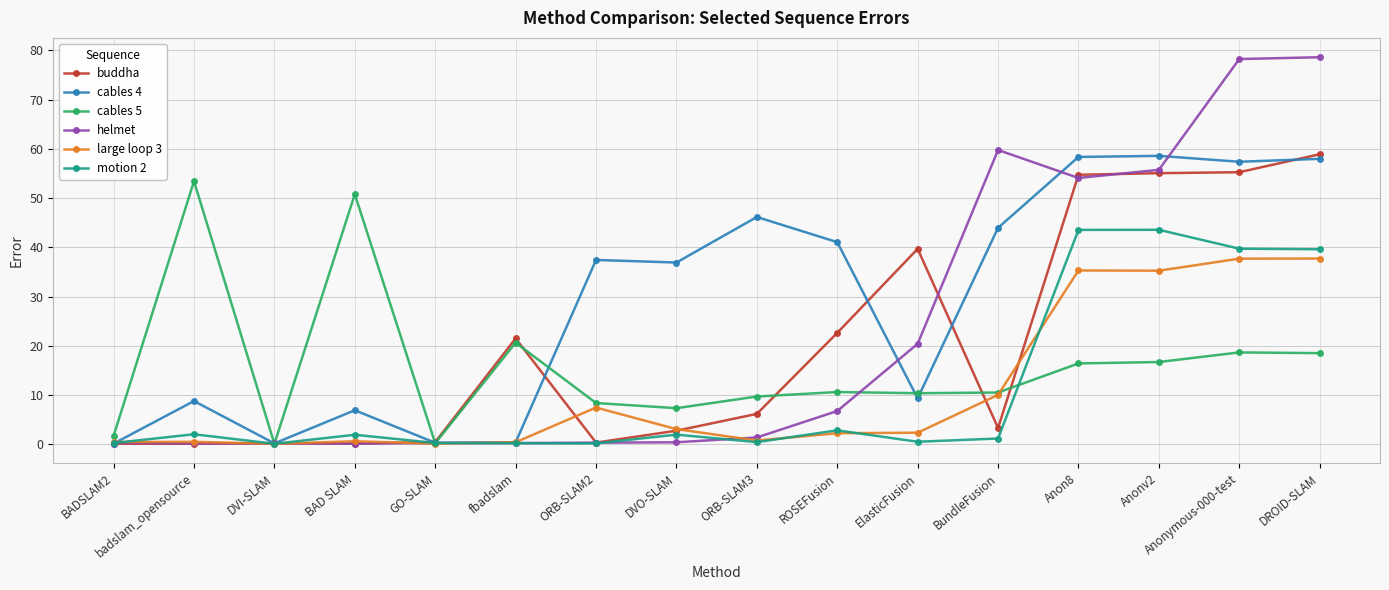

What is the average value of the cables 4 series?

29.0